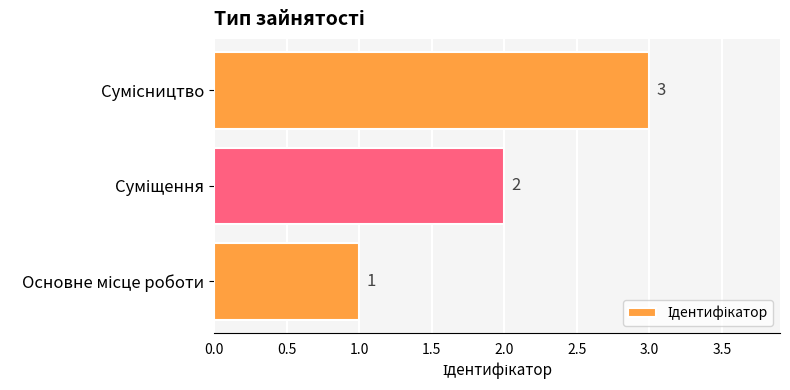

What is the maximum value shown in the chart?

3